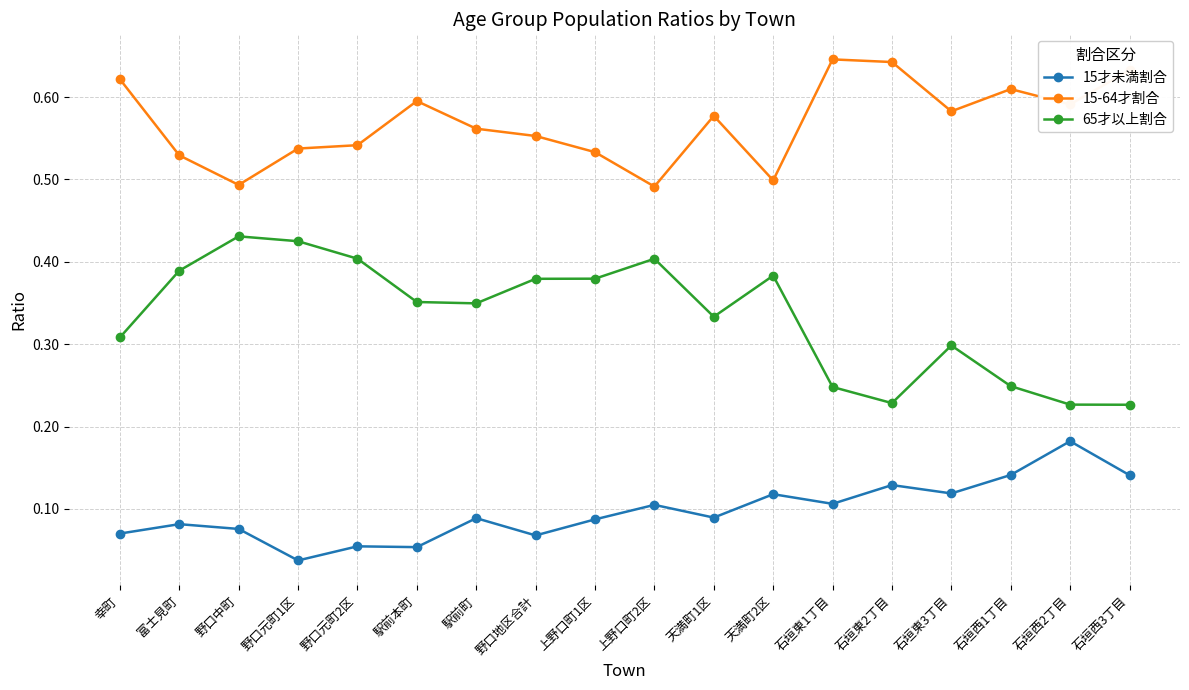

Where is the first local maximum for 15才未満割合?

富士見町